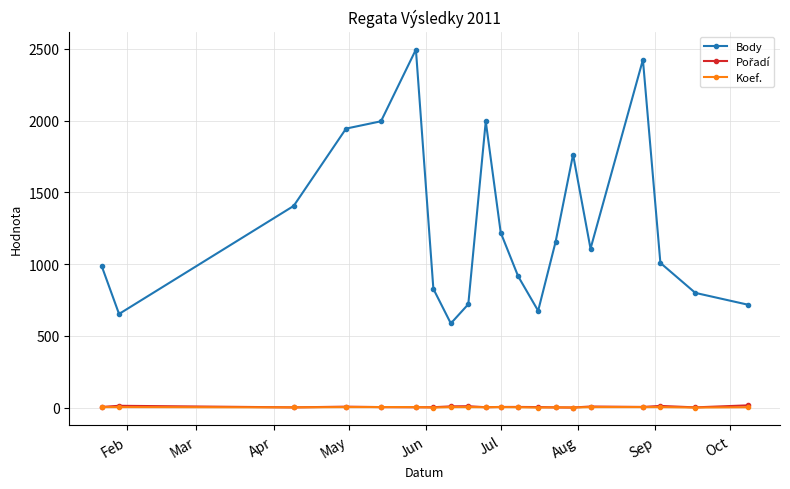

True or false: Body has more than 0 interior local peaks.

True